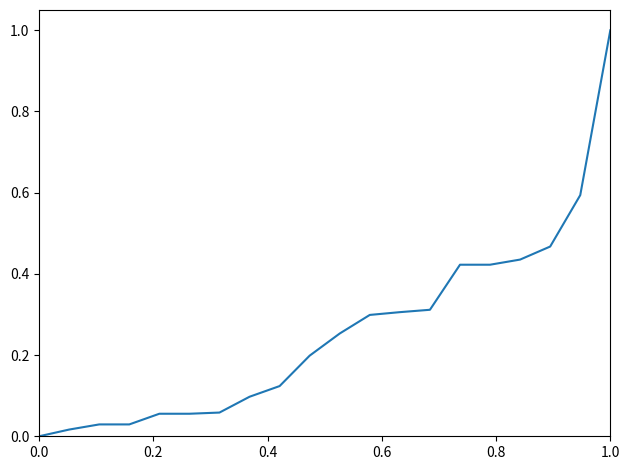

What is the difference between the maximum and minimum values?

1.0